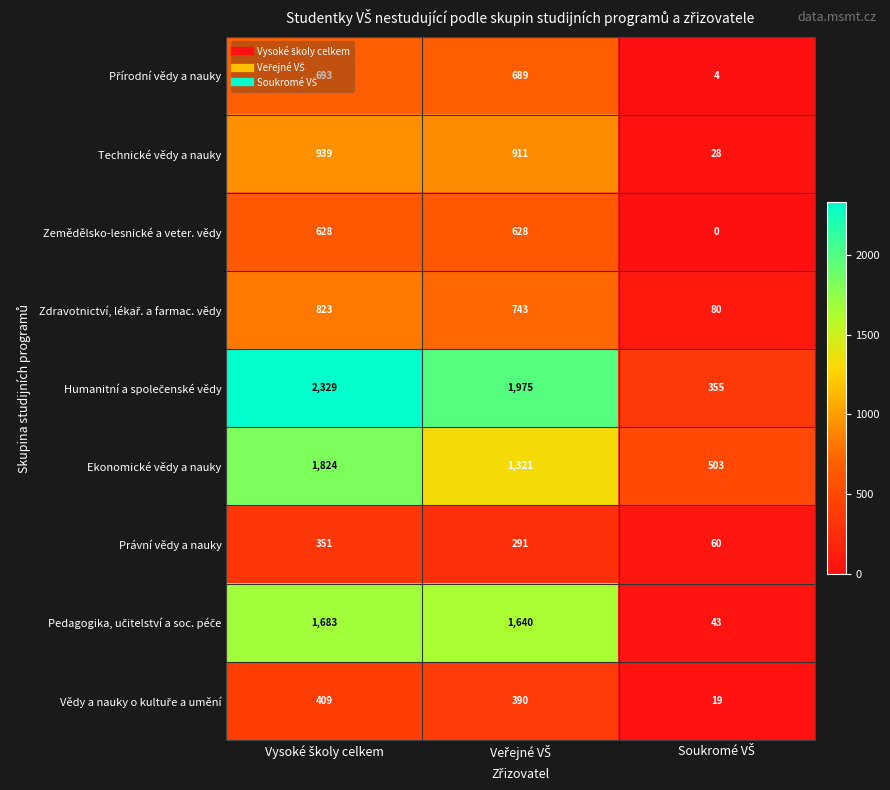

What is the difference between the maximum and minimum values in the Technické vědy a nauky series?

911